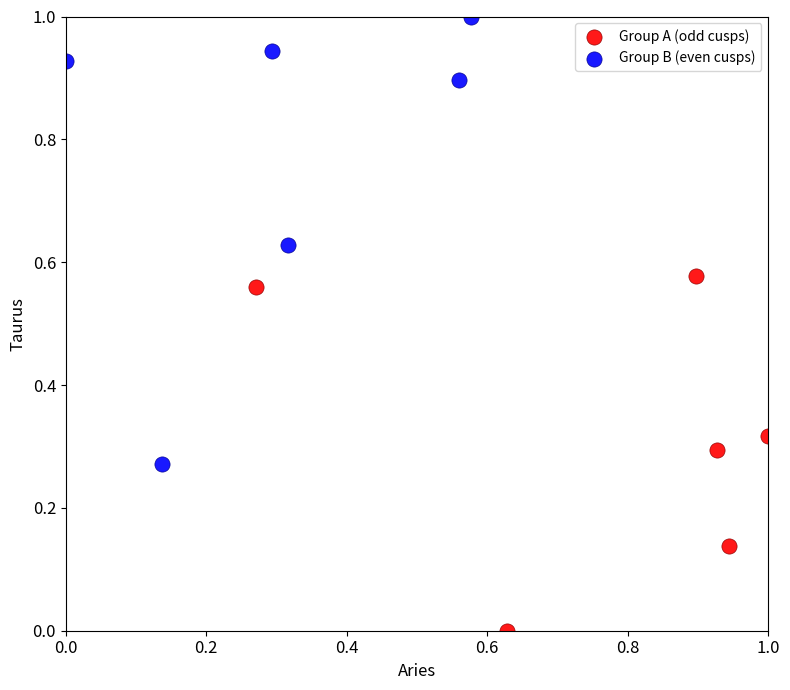

Which series reaches the minimum Y coordinate?

Group A (odd cusps)